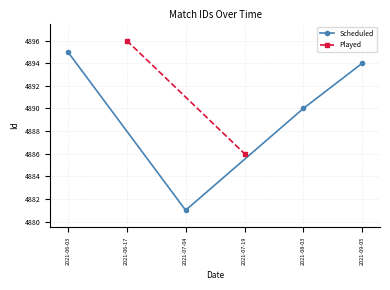

What is the sum of all values?

19560